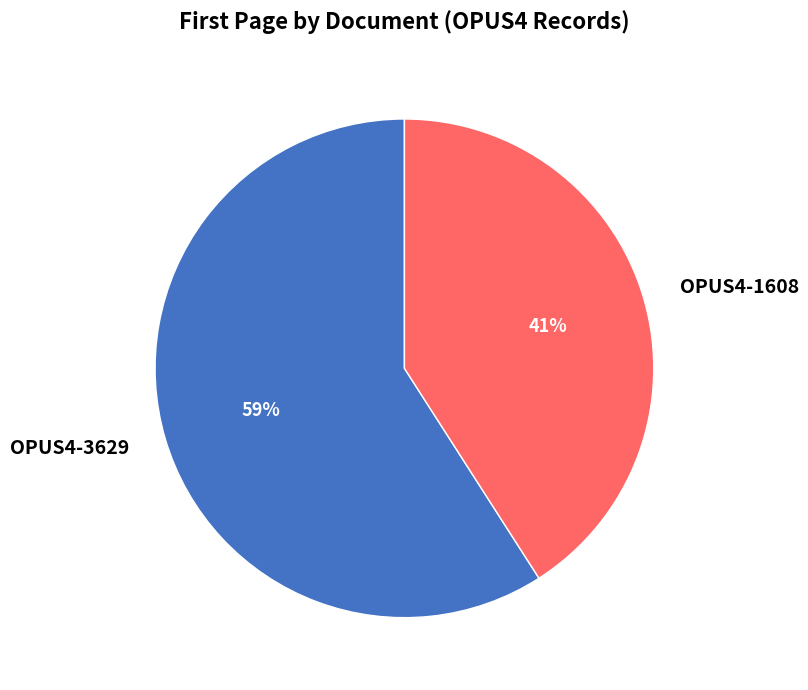

Do OPUS4-1608 and OPUS4-3629 together represent more than half of the pie?

Yes